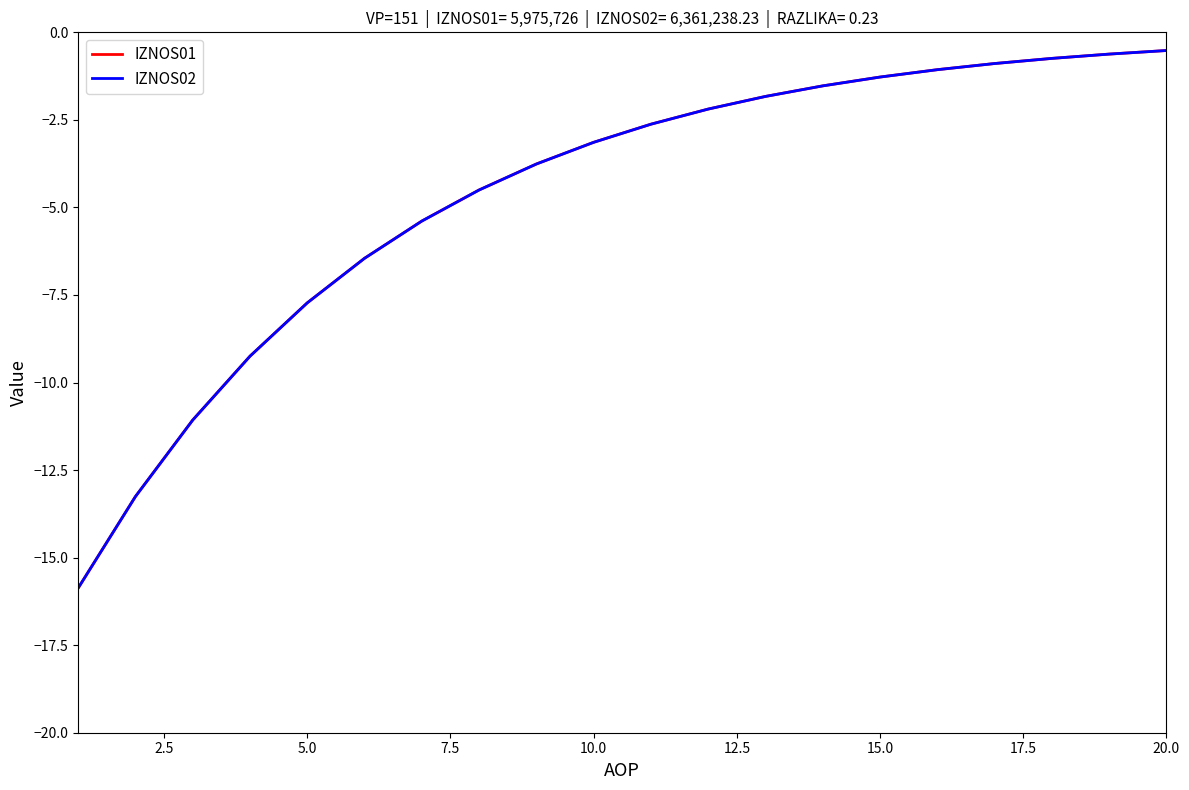

What is the smallest value displayed?

-15.9